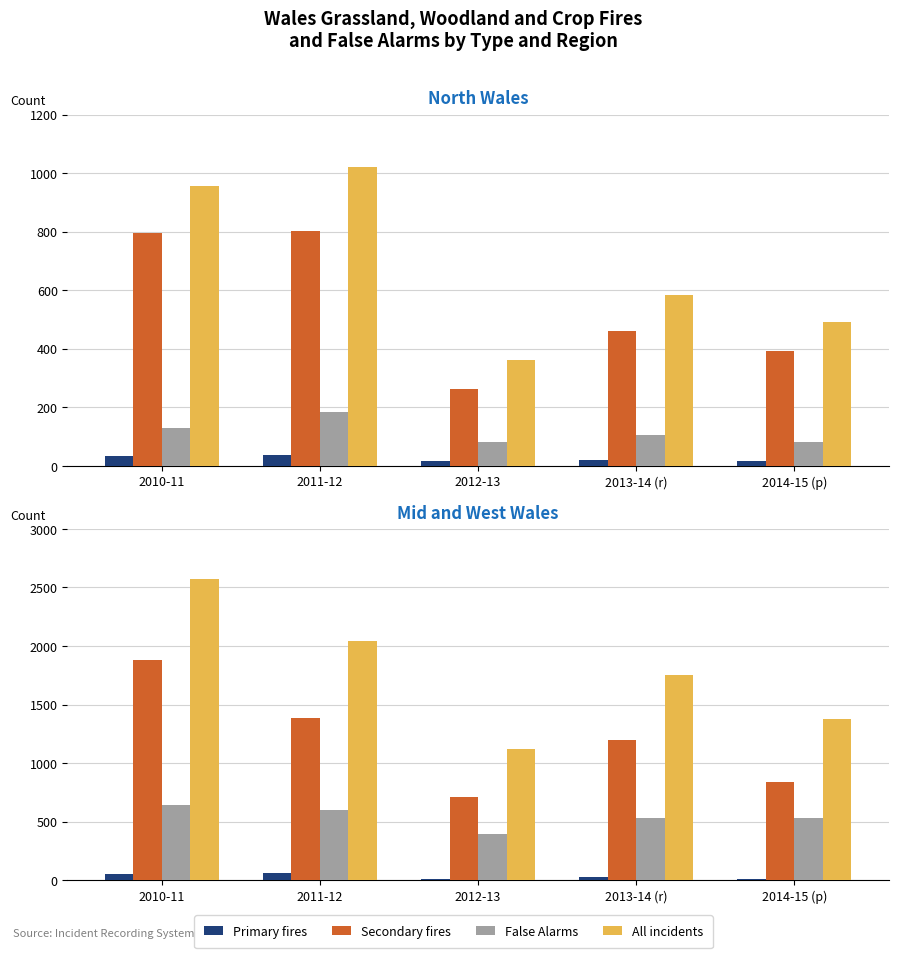

What is the label of the 3rd bar from the left?

2012-13